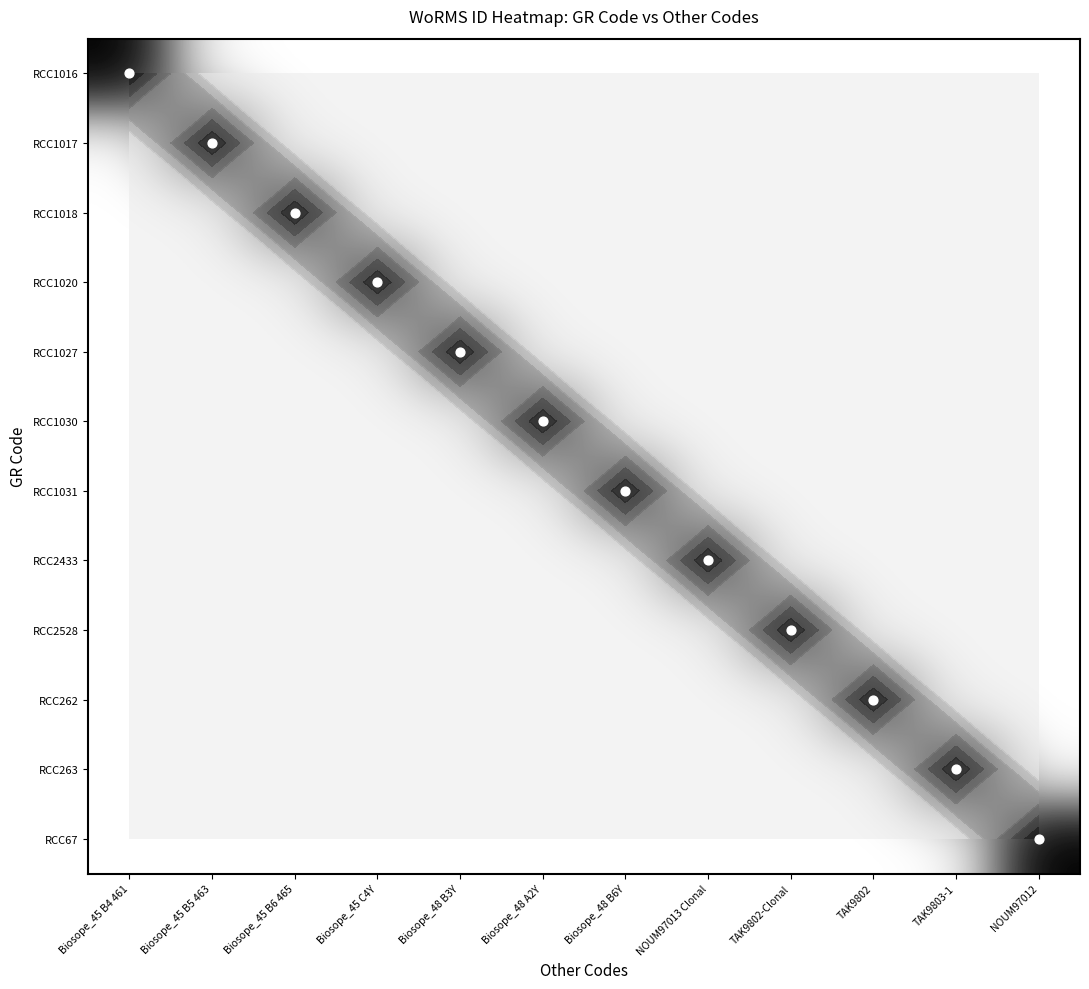

True or false: RCC1018 has a value of 0.0 at TAK9802-Clonal.

True